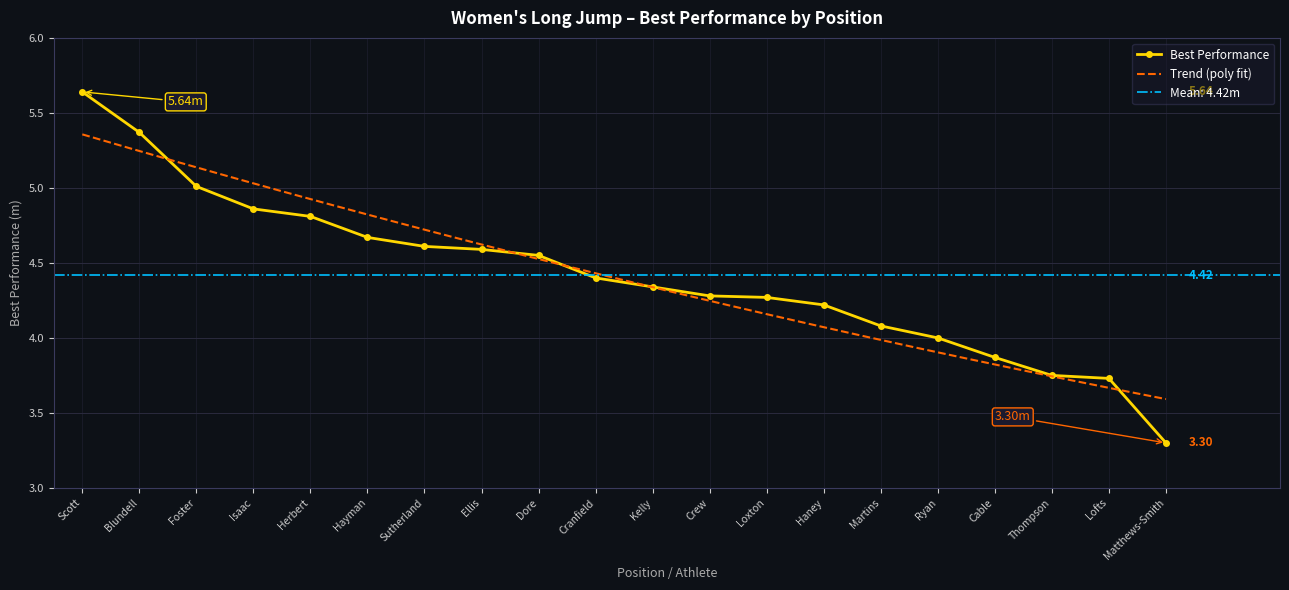

Is this an area chart (filled region under the line)?

No